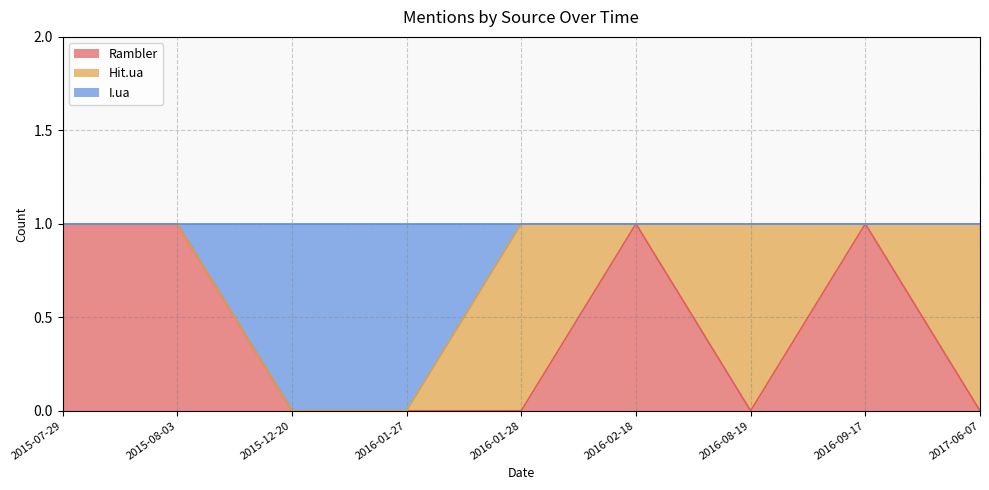

Is it true that Rambler equals 1 at 2016-02-18?

True